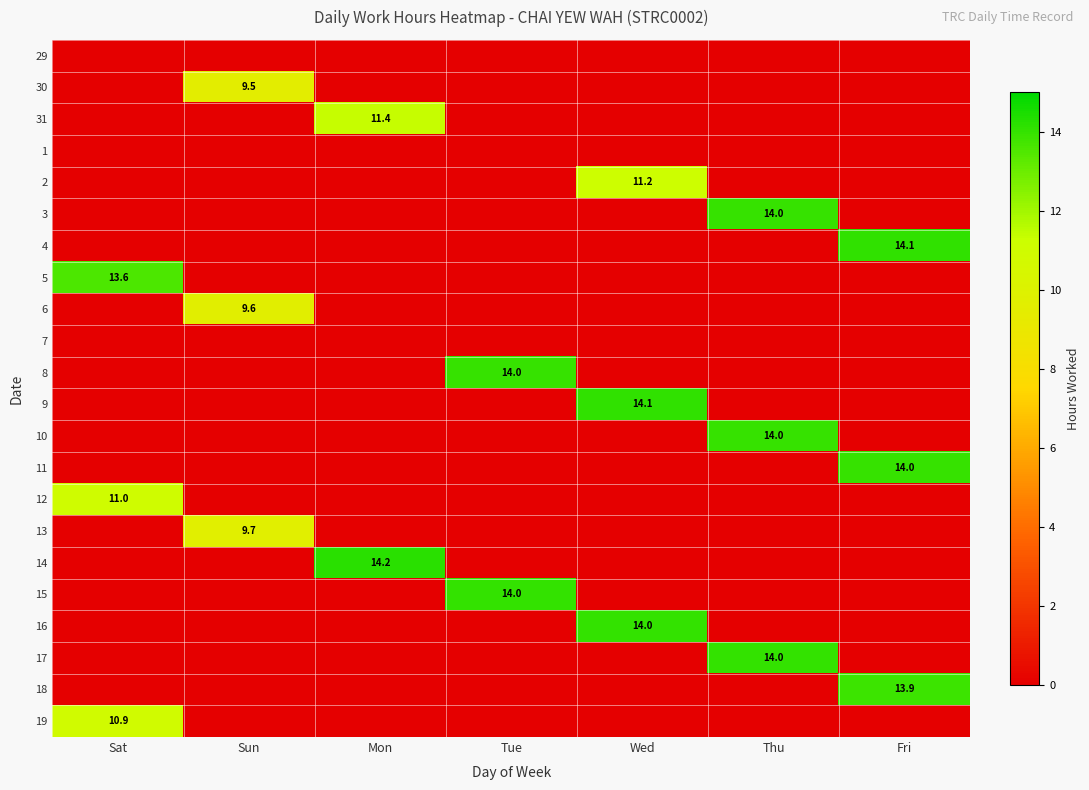

The 7 series shows 0.0 at Wed. True or false?

True